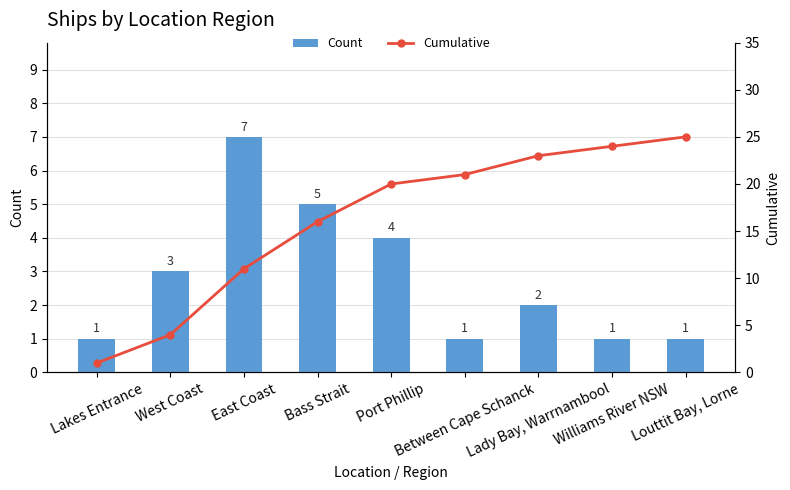

What are all the series names shown in the legend?

Count, Cumulative